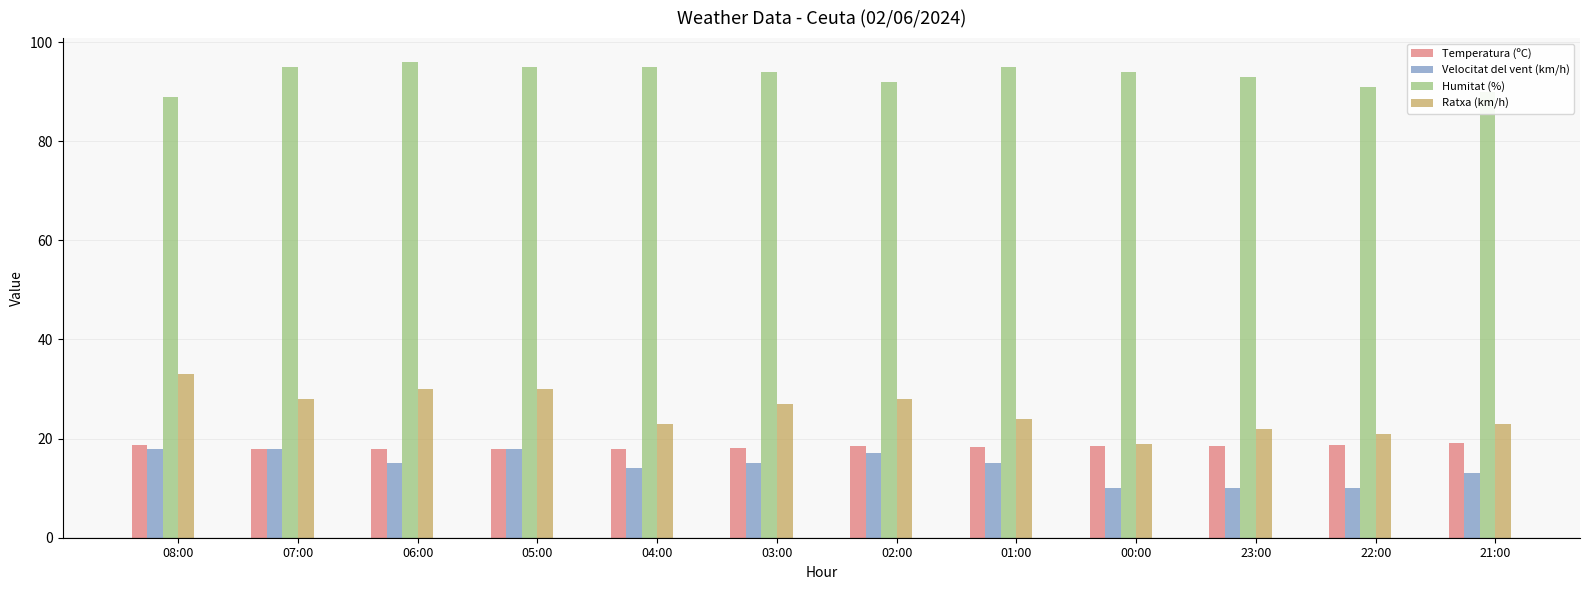

The Temperatura (ºC) series shows 32.6 at 08:00. True or false?

False